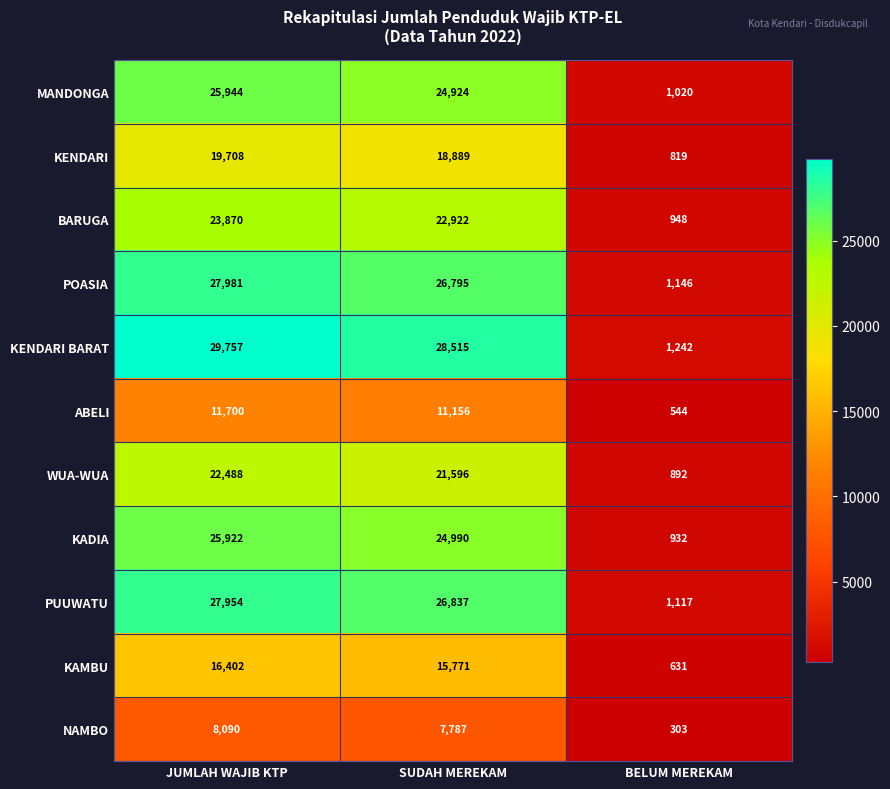

Count the number of categories in the chart.

3